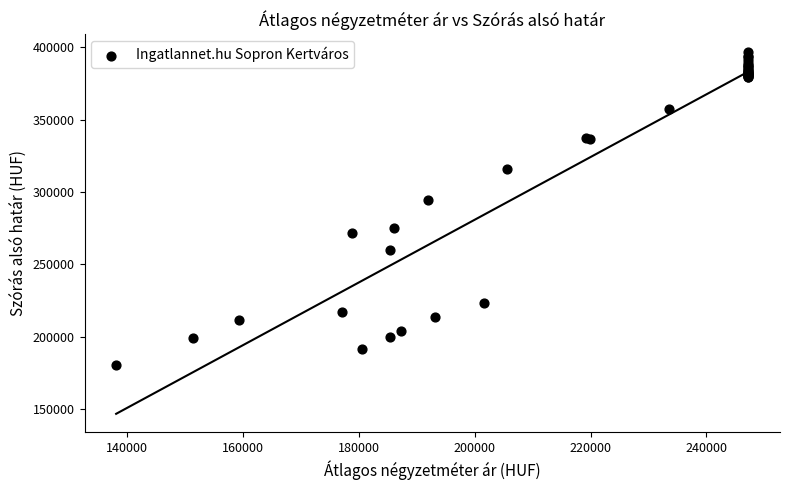

What Y value in the scatter plot is closest to 288586?

294453